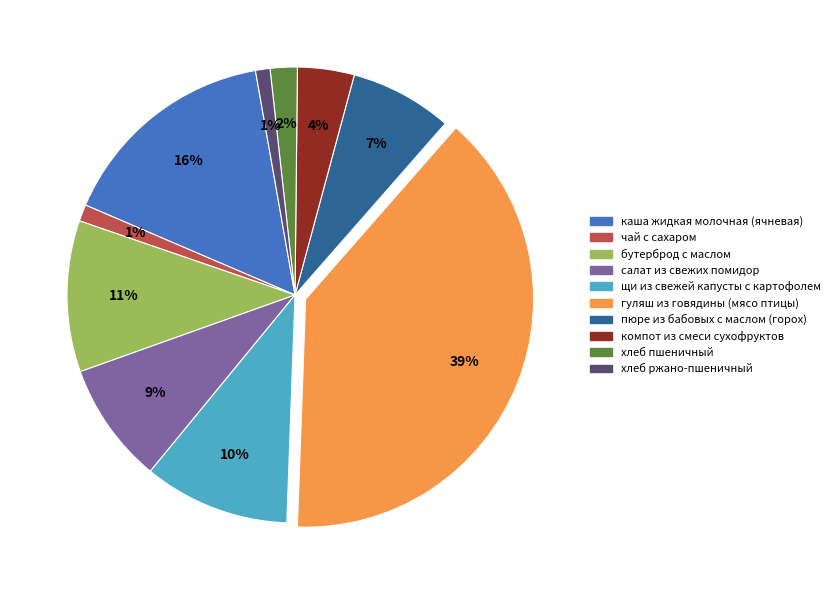

The салат из свежих помидор slice represents 9% of the pie. True or false?

True